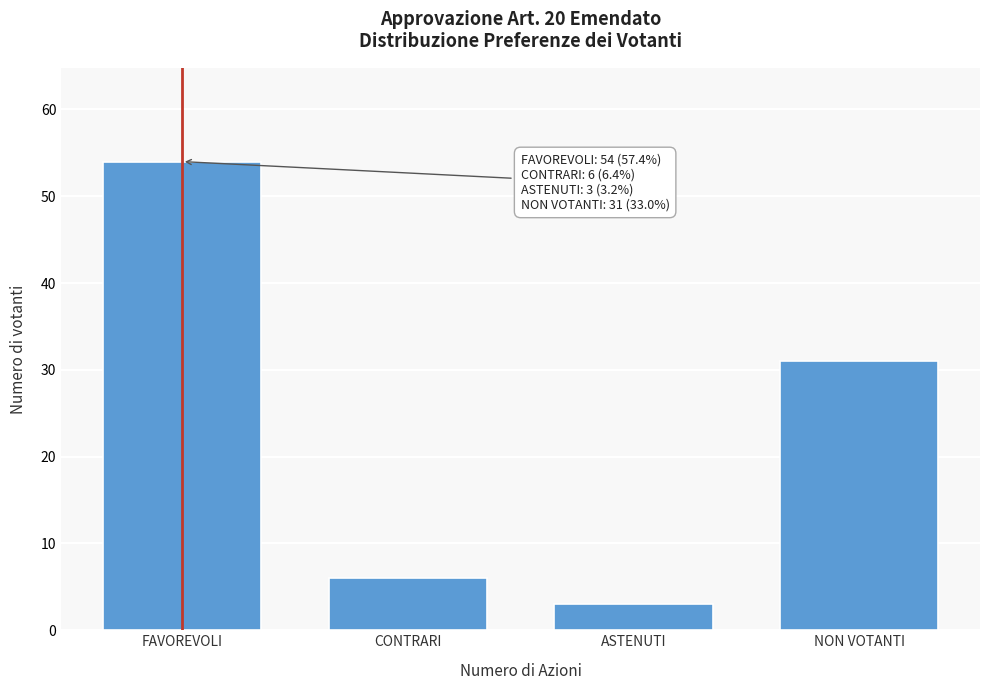

Reading left to right, transcribe all the data shown in this chart.

54	6	3	31